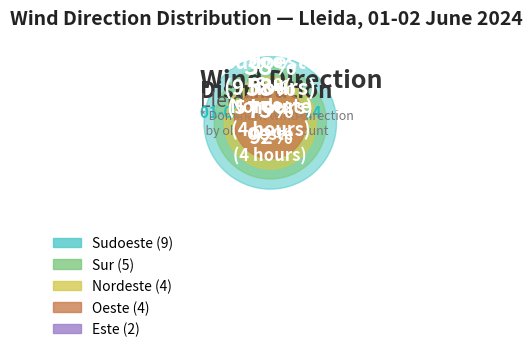

How many segments does this pie chart have?

5